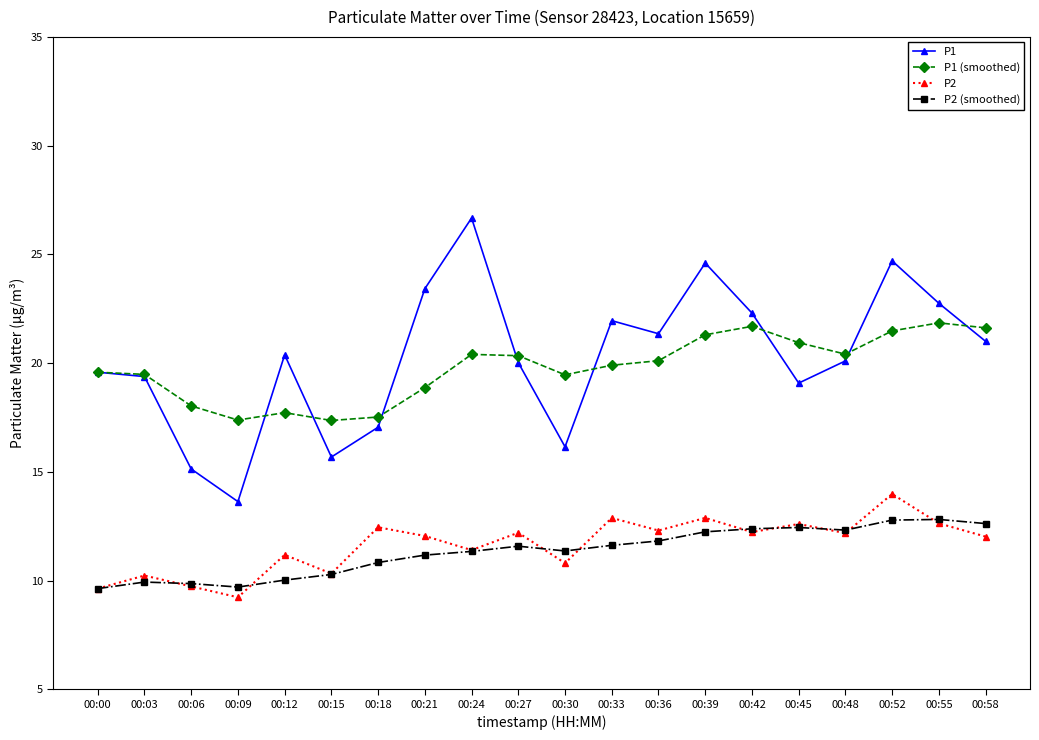

Is it true that P1 equals 20.0 at 00:27?

True